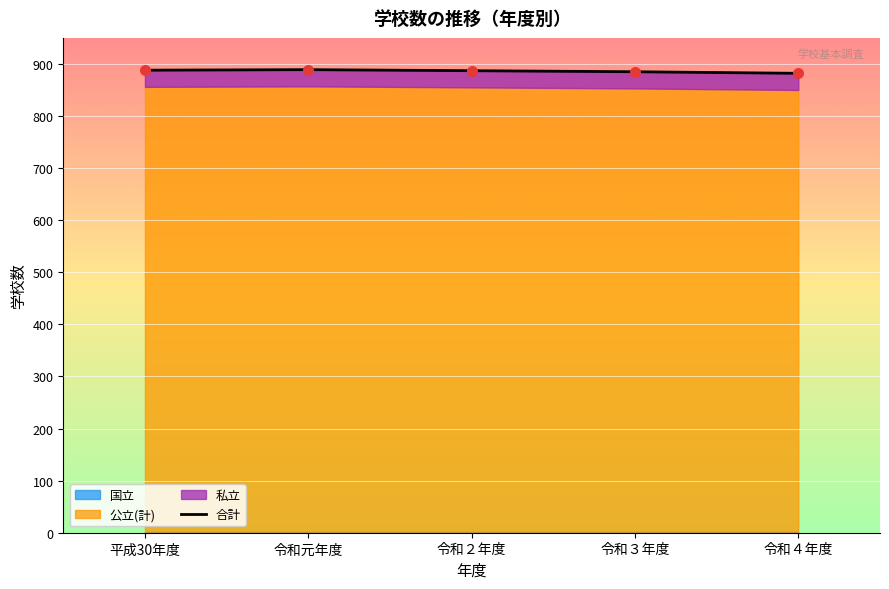

What is the change in value from 令和３年度 to 令和４年度?

-3